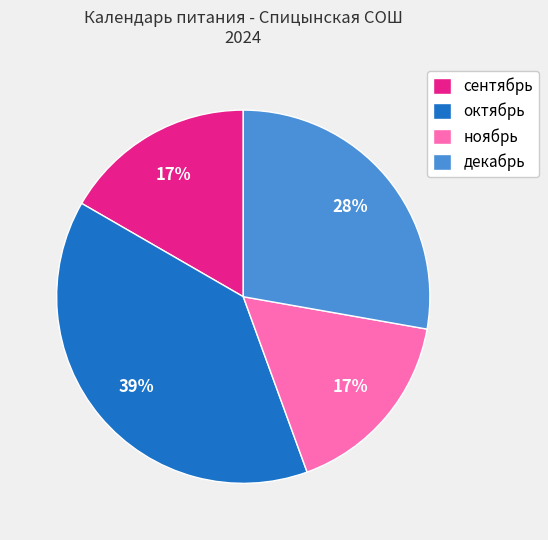

Is it true that ноябрь is 17% of the pie?

True